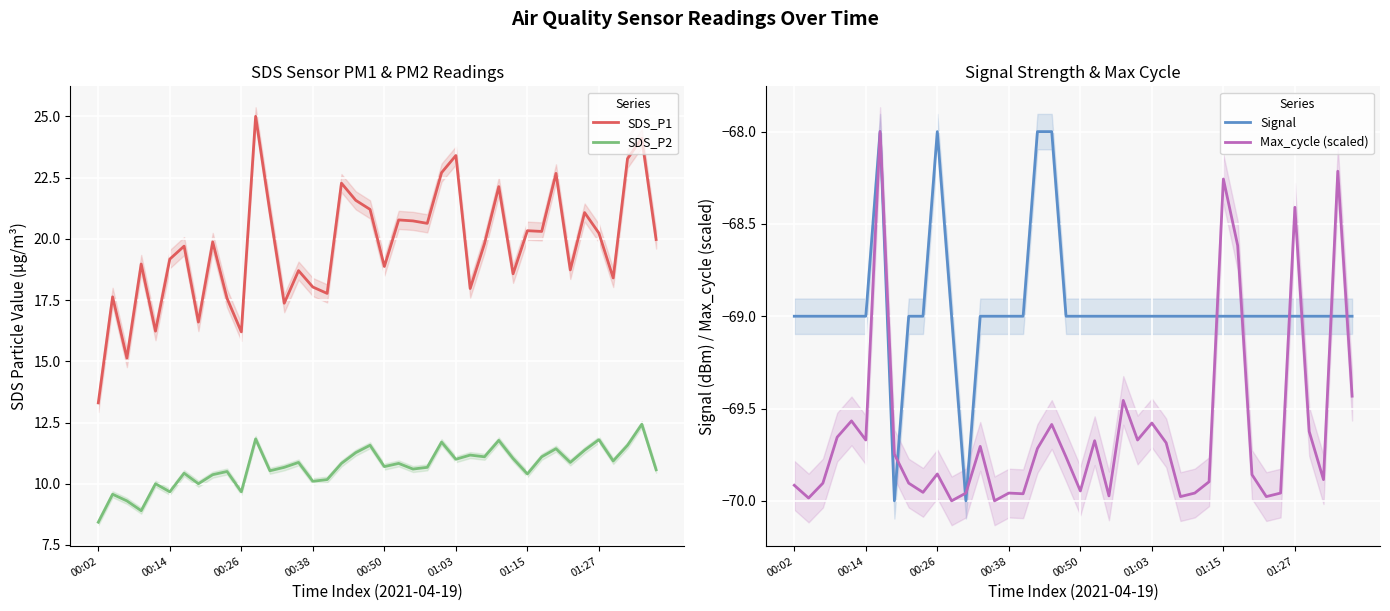

How many values in the SDS_P1 series exceed 19?

23